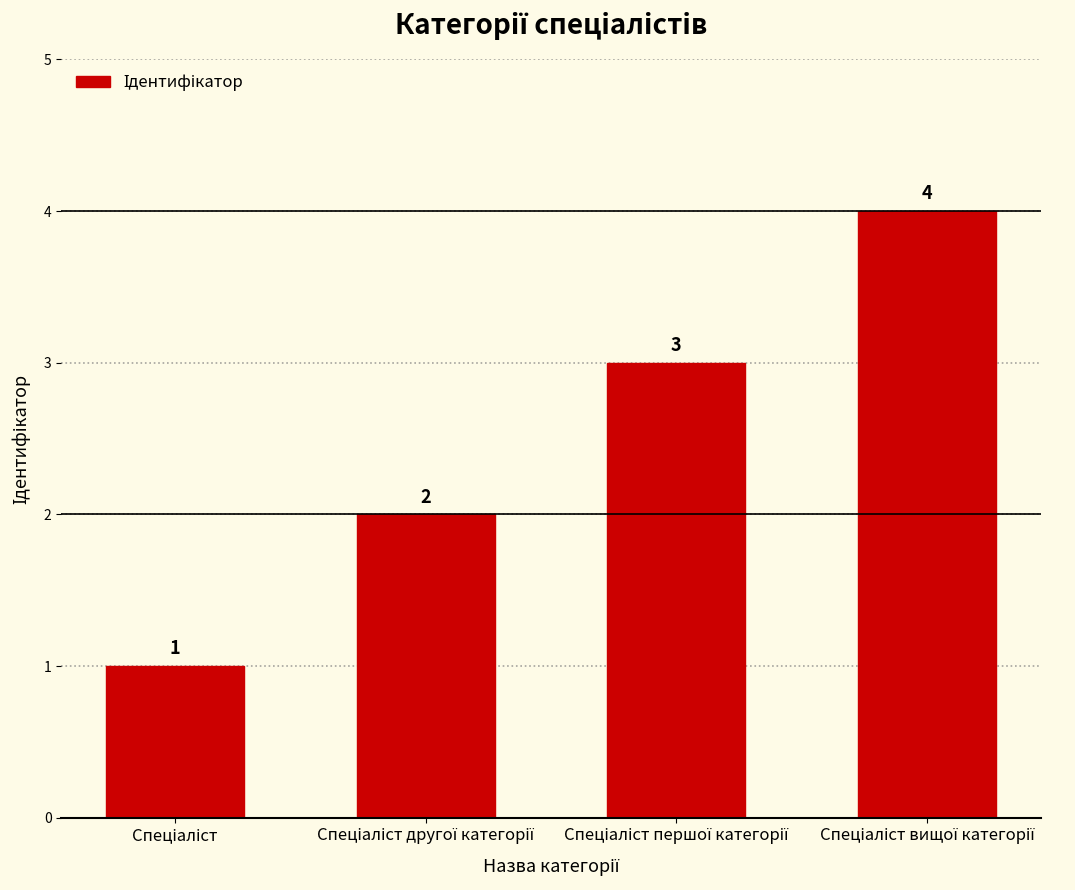

How many distinct data groups are displayed?

1